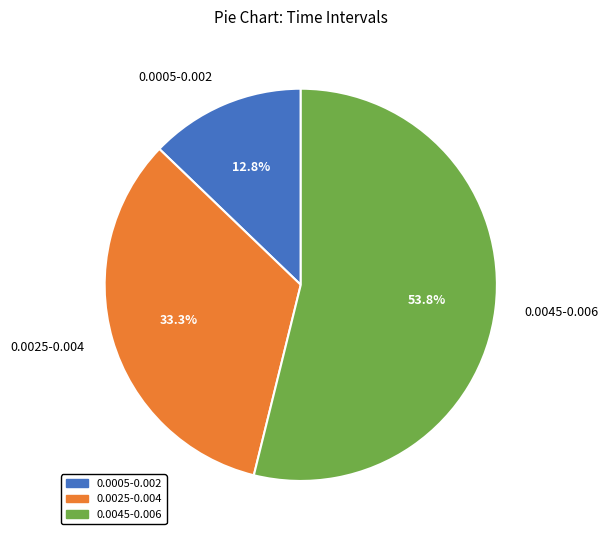

Rank the categories by value from highest to lowest.

0.0045-0.006, 0.0025-0.004, 0.0005-0.002